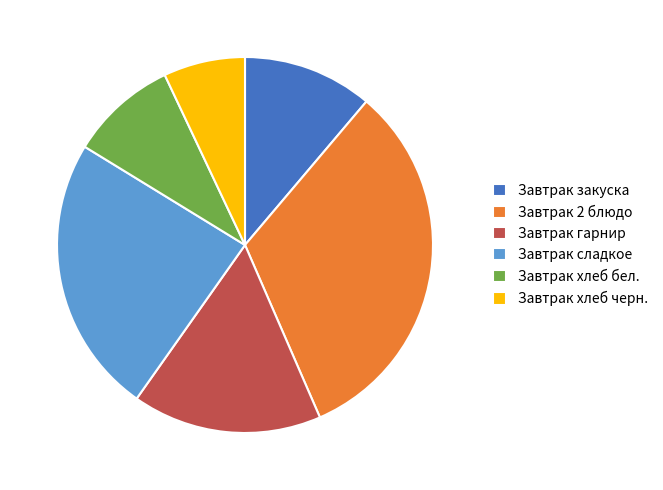

Rank the categories by value from lowest to highest.

Завтрак хлеб черн., Завтрак хлеб бел., Завтрак закуска, Завтрак гарнир, Завтрак сладкое, Завтрак 2 блюдо